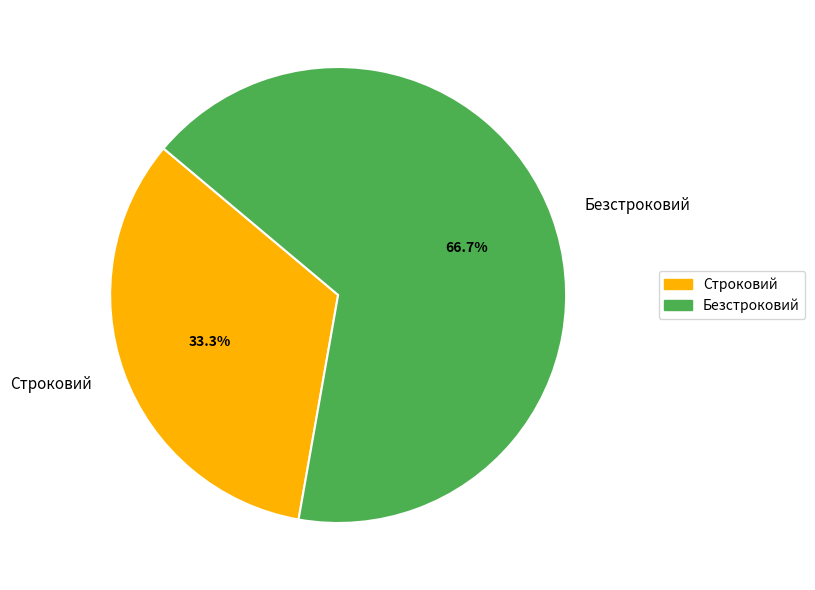

How many segments does this pie chart have?

2